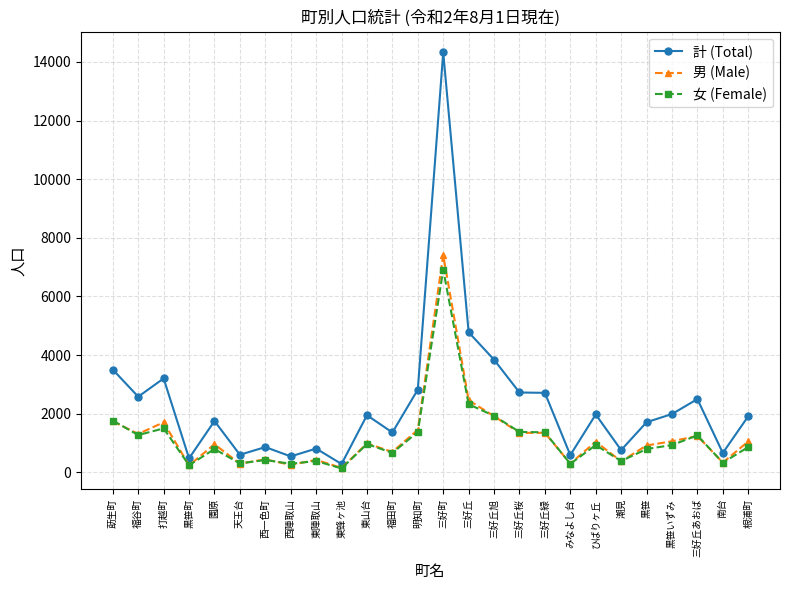

Which series changed the most between 園原 and 明知町?

計 (Total)